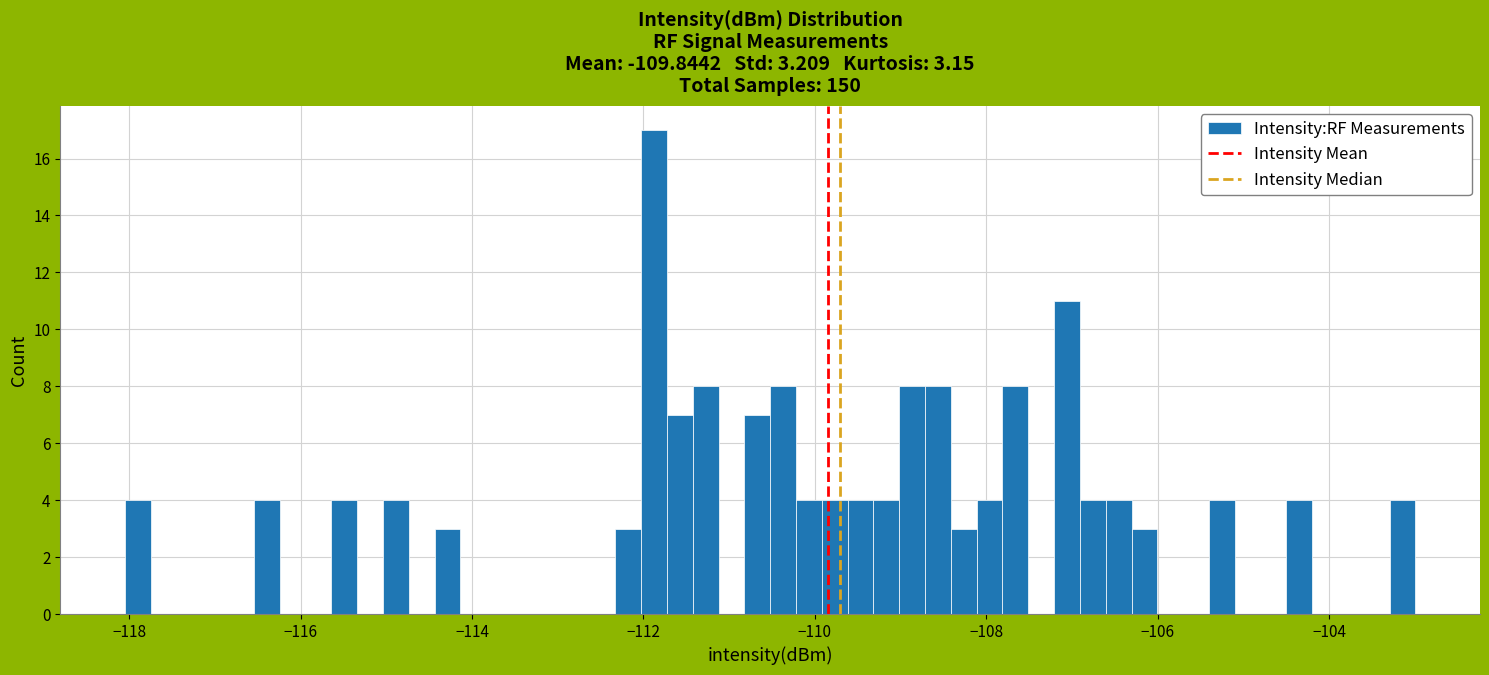

Around what value on the x-axis is the tallest bar? Give the approximate position of its centre, as read against the axis.

-111.8